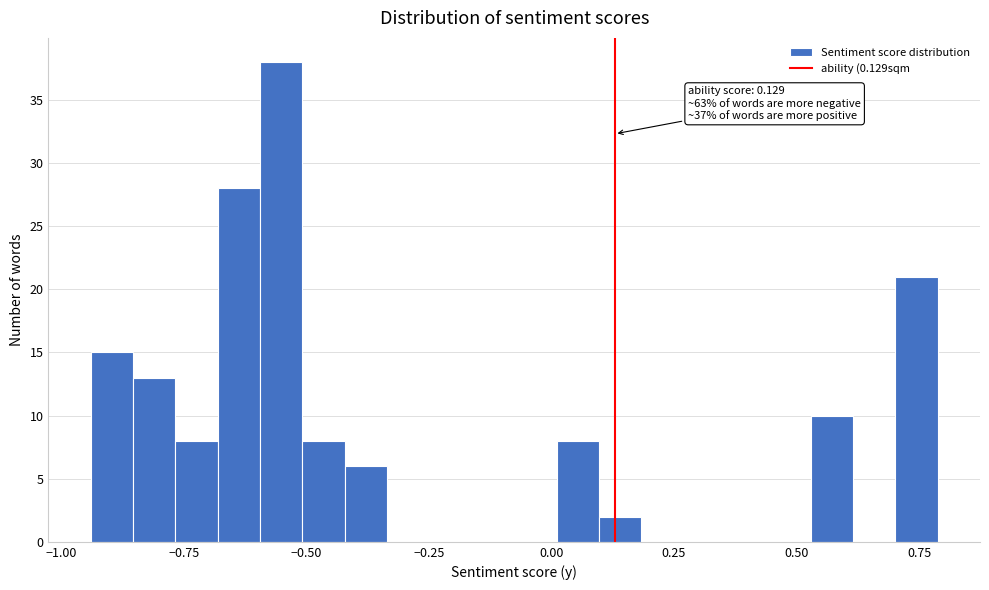

Read against the x-axis, roughly where is the centre of the tallest bar?

-0.55